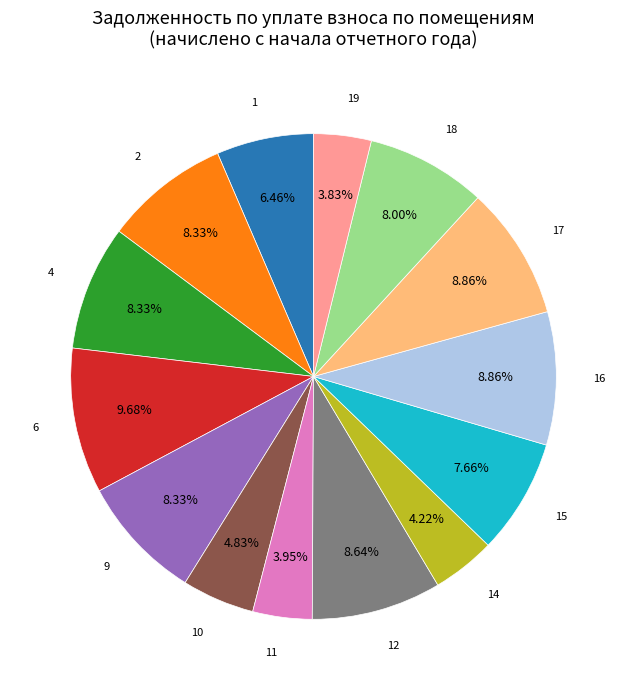

To the nearest percent, what is the average slice percentage?

7%